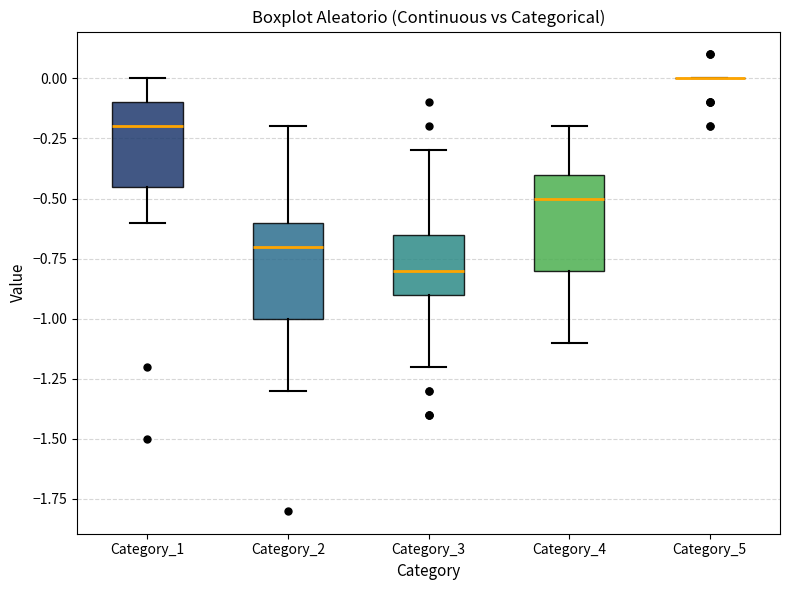

Reading left to right, read every box against the y-axis: the position of its median line, the range the box covers, and the ends of its whiskers. The values are not printed on the chart, so give them approximately, as read against the axis.

Category_1: median -0.20, box -0.45 to -0.10, whiskers -0.60 to 0.00
Category_2: median -0.70, box -1.00 to -0.60, whiskers -1.30 to -0.20
Category_3: median -0.80, box -0.90 to -0.65, whiskers -1.20 to -0.30
Category_4: median -0.50, box -0.80 to -0.40, whiskers -1.10 to -0.20
Category_5: box collapsed to a line at 0.00, whiskers 0.00 to 0.00